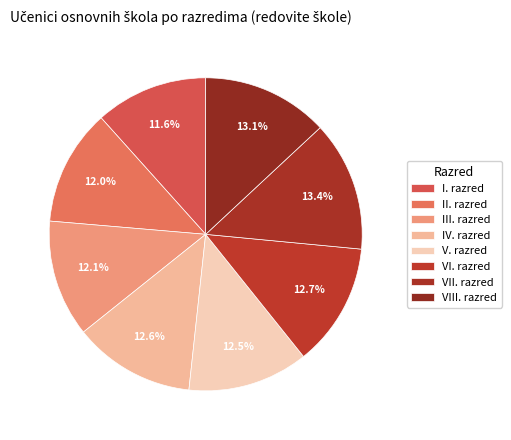

How many segments does this pie chart have?

8